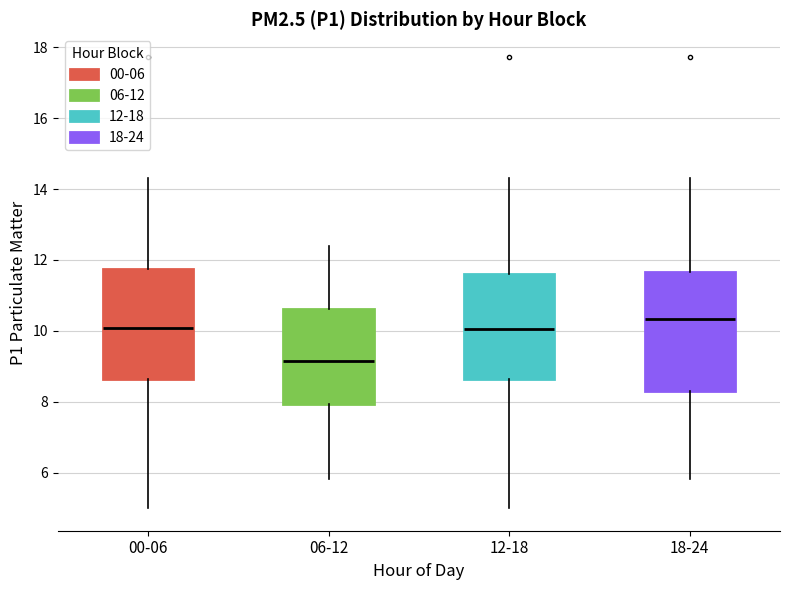

Reading left to right, transcribe this box plot: for each box, give where its median line is, the range the box spans, and where its two whiskers end, as read against the y-axis. The values are not printed on the chart, so give them approximately, as read against the axis.

00-06: median 10.0, box 8.6 to 11.8, whiskers 5.0 to 14.4
06-12: median 9.2, box 8.0 to 10.6, whiskers 5.8 to 12.4
12-18: median 10.0, box 8.6 to 11.6, whiskers 5.0 to 14.4
18-24: median 10.4, box 8.4 to 11.6, whiskers 5.8 to 14.4